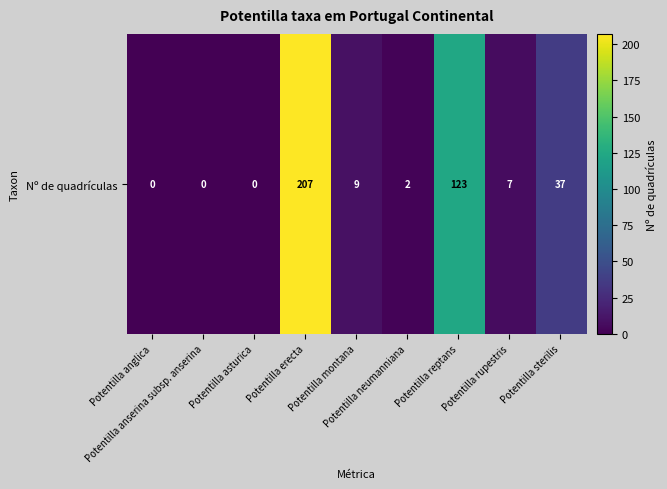

Where does the data first go above 7?

Potentilla erecta